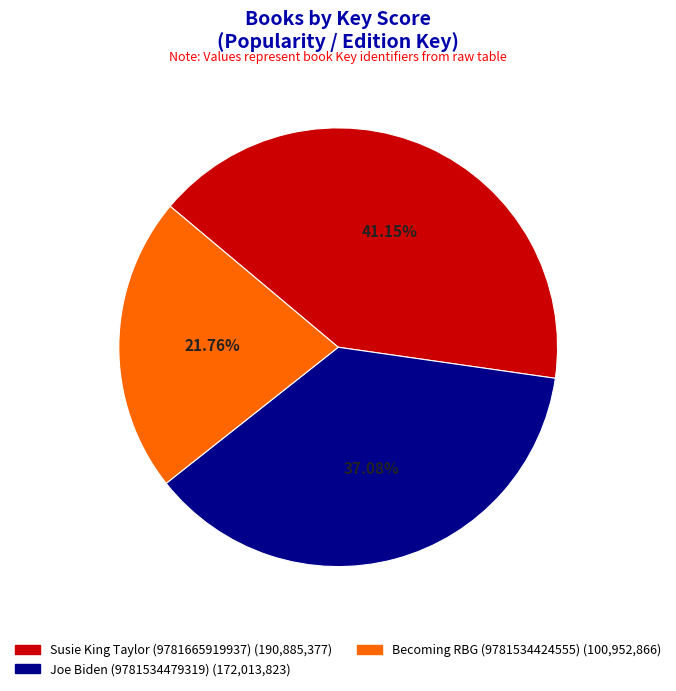

What is the ratio of the value at Joe Biden (9781534479319) to the value at Becoming RBG (9781534424555)?

1.7